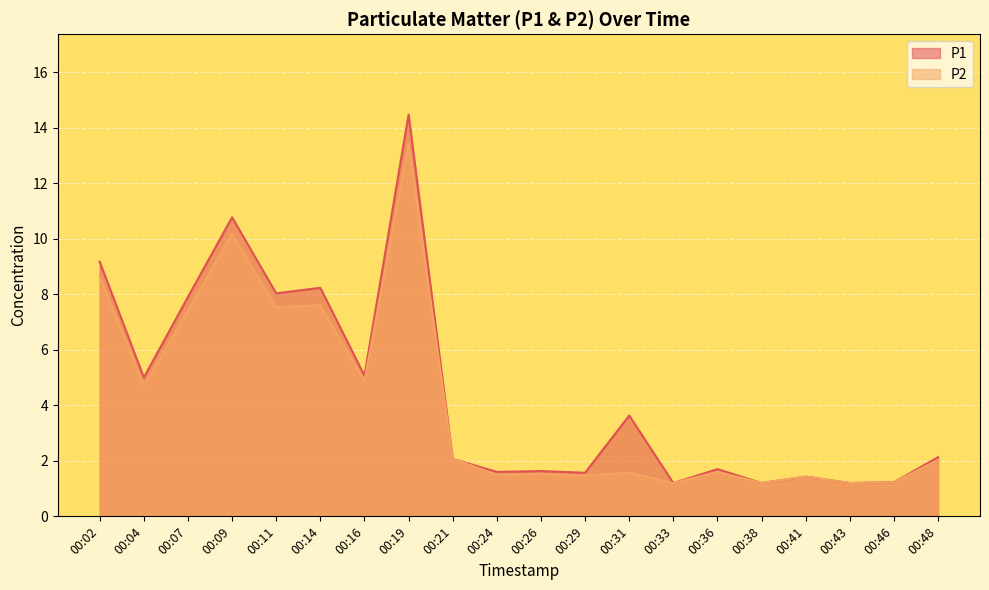

How many data points does each series have?

20